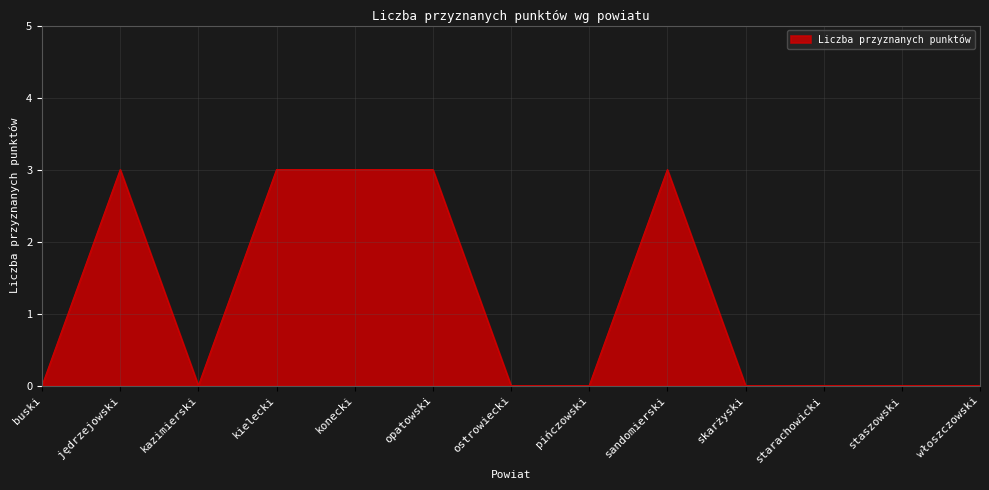

Reading left to right, what are all the values shown in this chart?

buski=0	jędrzejowski=3	kazimierski=0	kielecki=3	konecki=3	opatowski=3	ostrowiecki=0	pińczowski=0	sandomierski=3	skarżyski=0	starachowicki=0	staszowski=0	włoszczowski=0